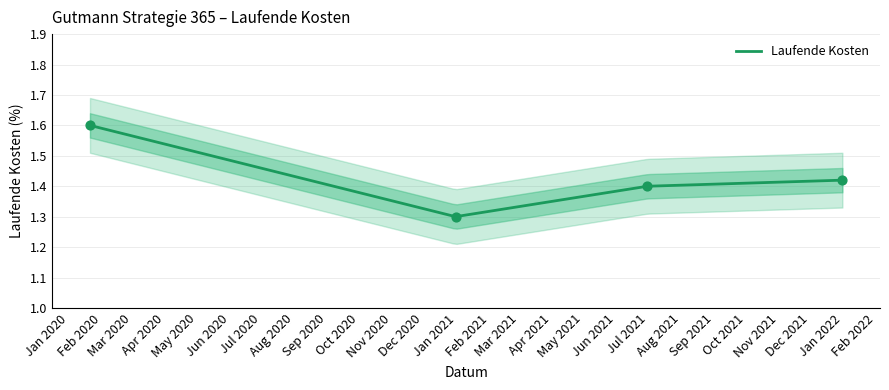

Approximately how many times larger is the value at 2021-06-30 compared to 2021-12-31?

1.0